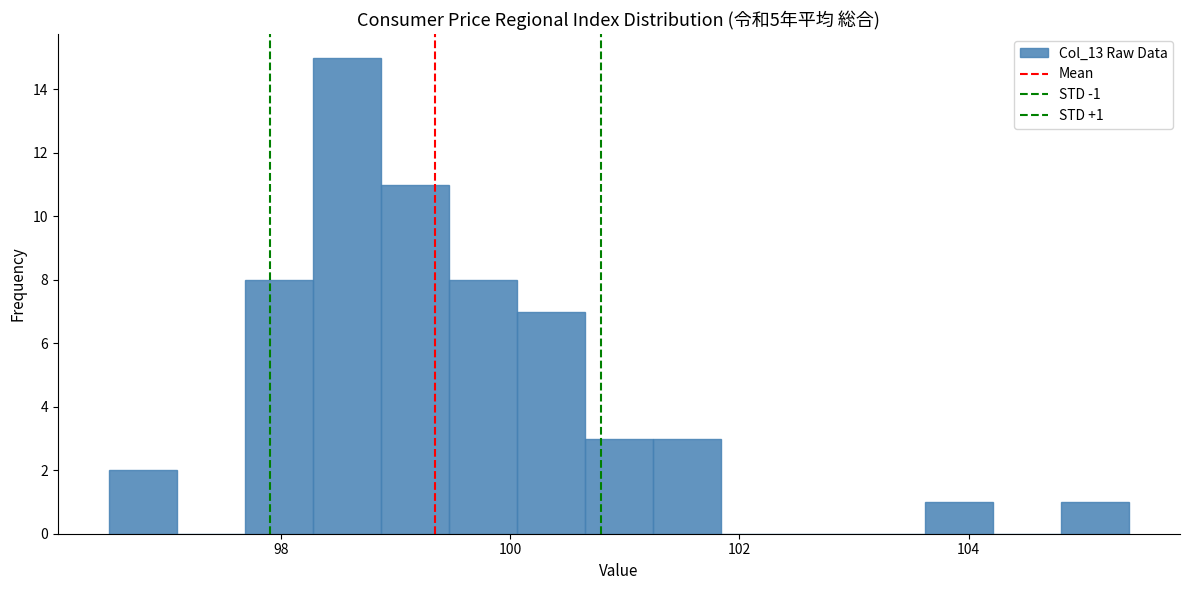

Around what value on the x-axis is the tallest bar? Give the approximate position of its centre, as read against the axis.

98.6